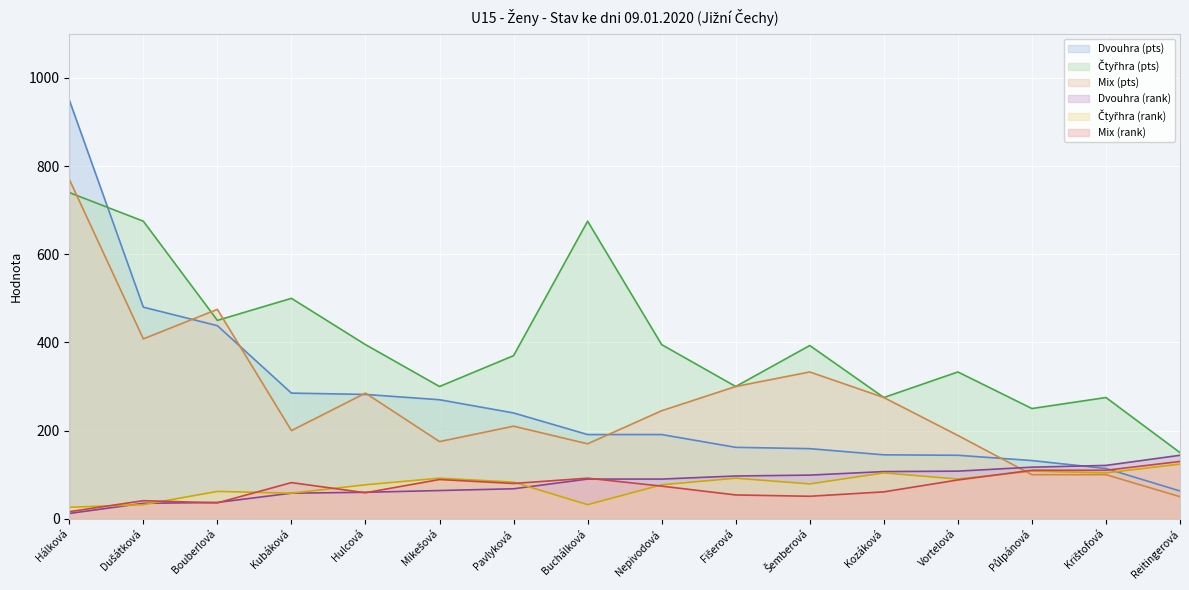

What is the difference between the Dvouhra (rank) values at Dušátková and Kubáková?

23